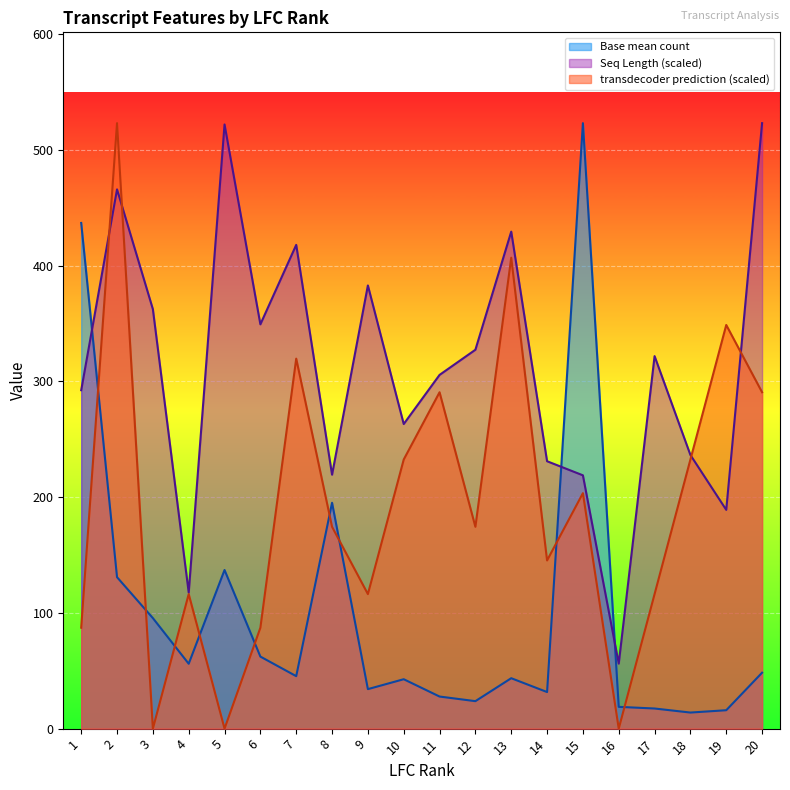

How many lines are shown in the chart?

3